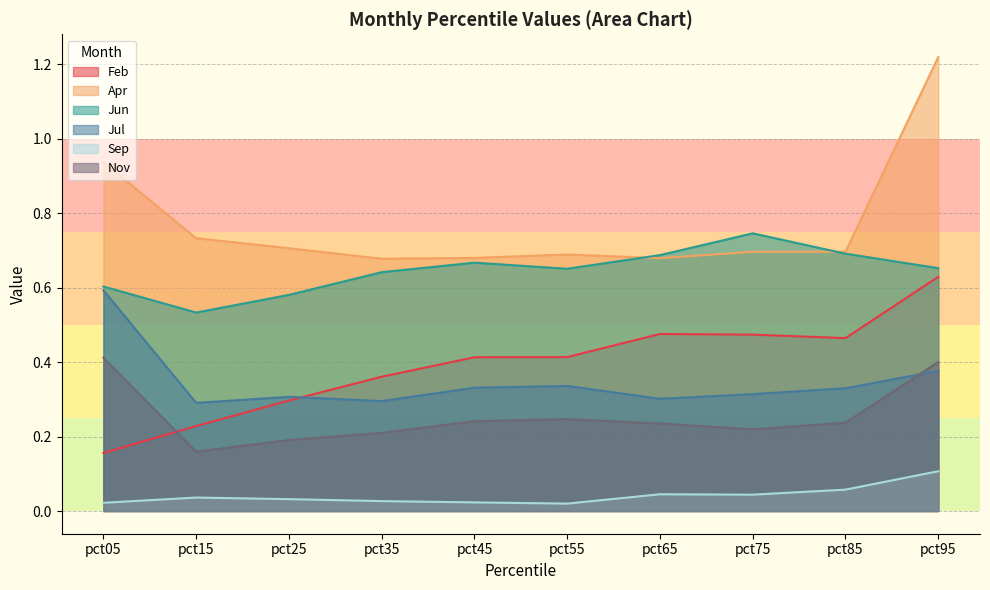

Which category has the highest value in the Nov series?

pct05